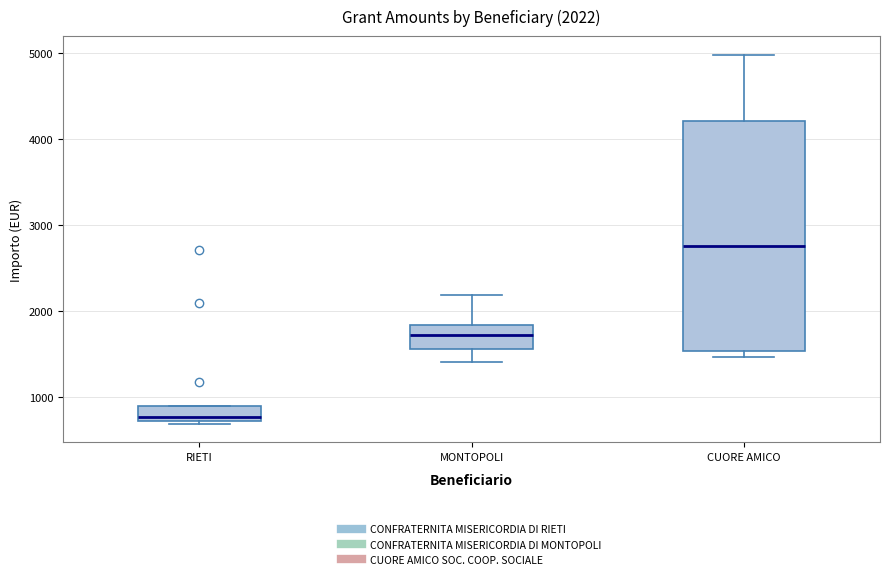

Comparing the boxes themselves (not the whiskers), which one is the tallest?

CUORE AMICO